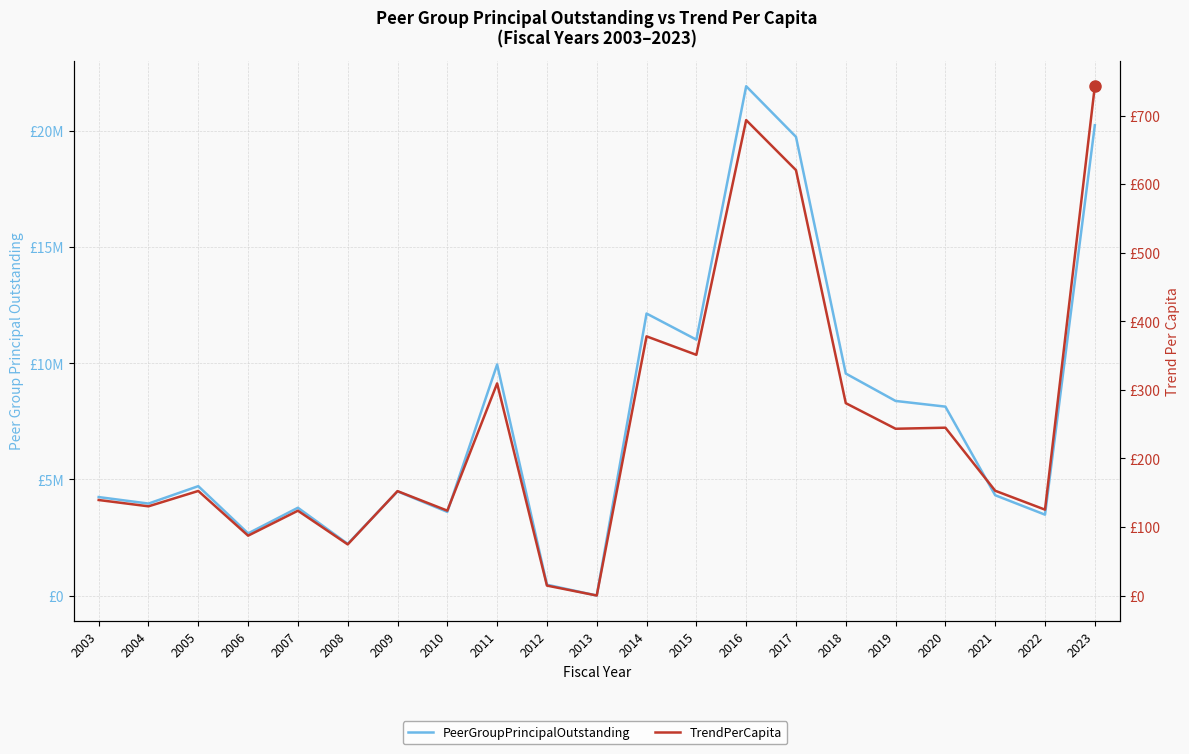

What is the value of the PeerGroupPrincipalOutstanding point at the 6th from the left?

2225000.0